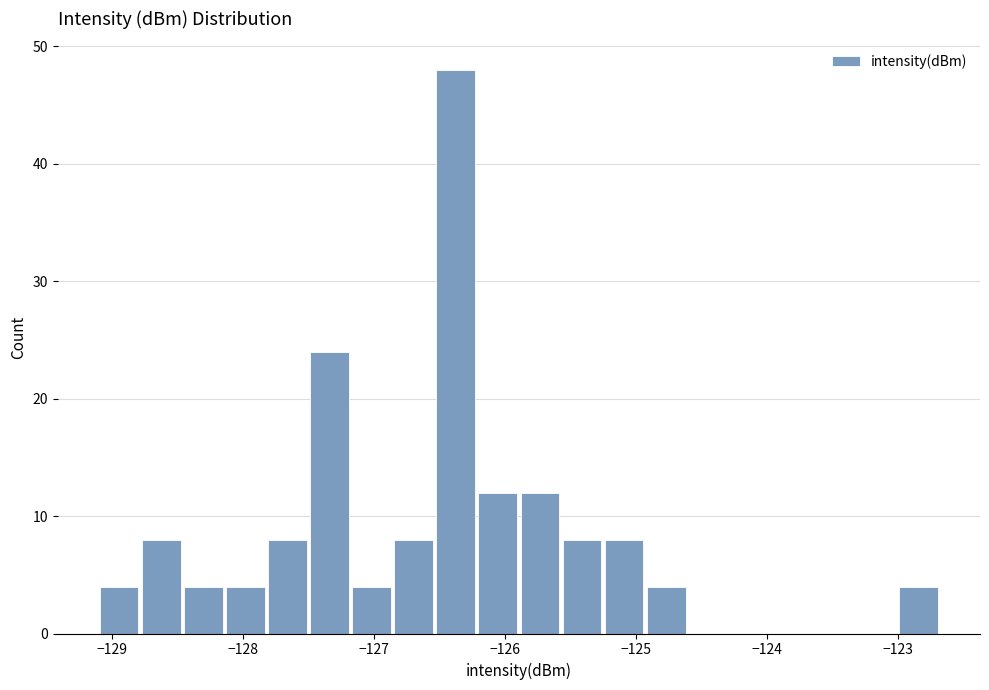

Read against the x-axis, roughly where is the centre of the tallest bar?

-126.4